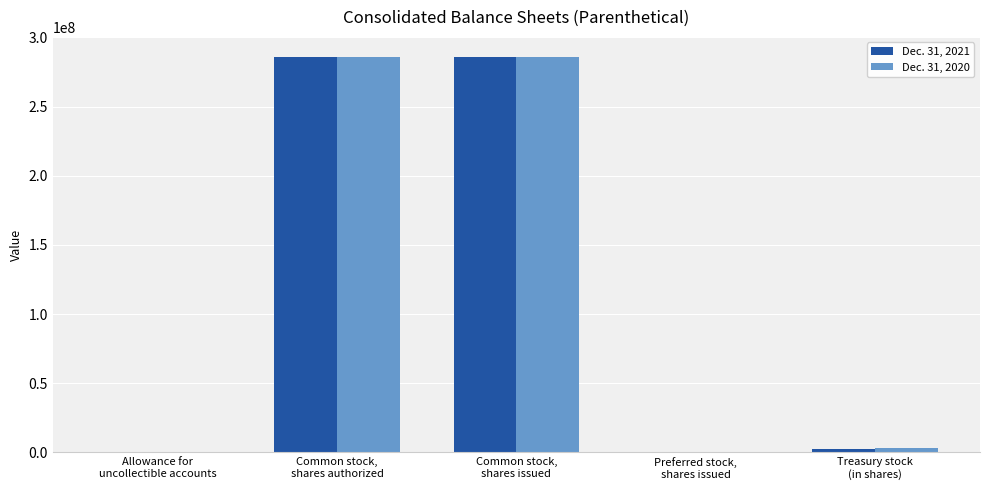

What is the difference between the Dec. 31, 2021 values at Preferred stock,
shares issued and Treasury stock
(in shares)?

2742000